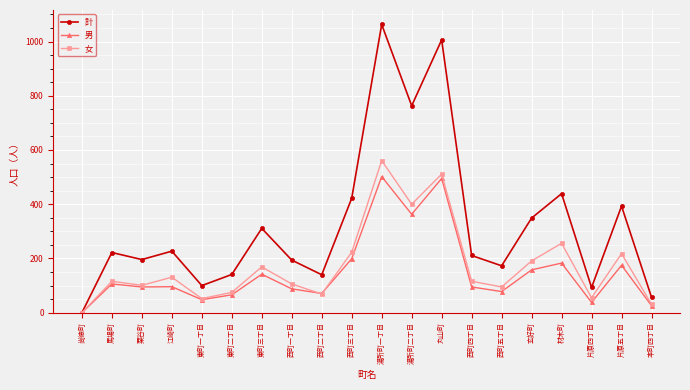

Which category has the lowest value across all series?

尚徳町